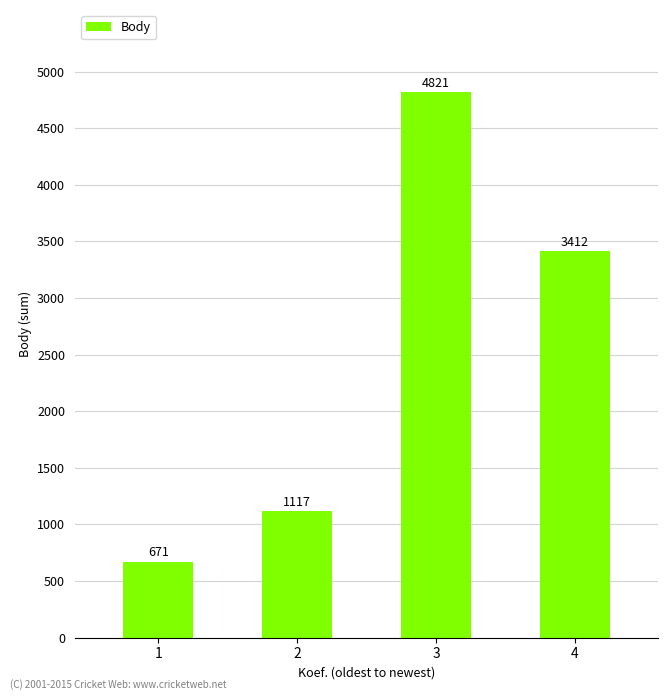

Where does the data first go above 3412?

3